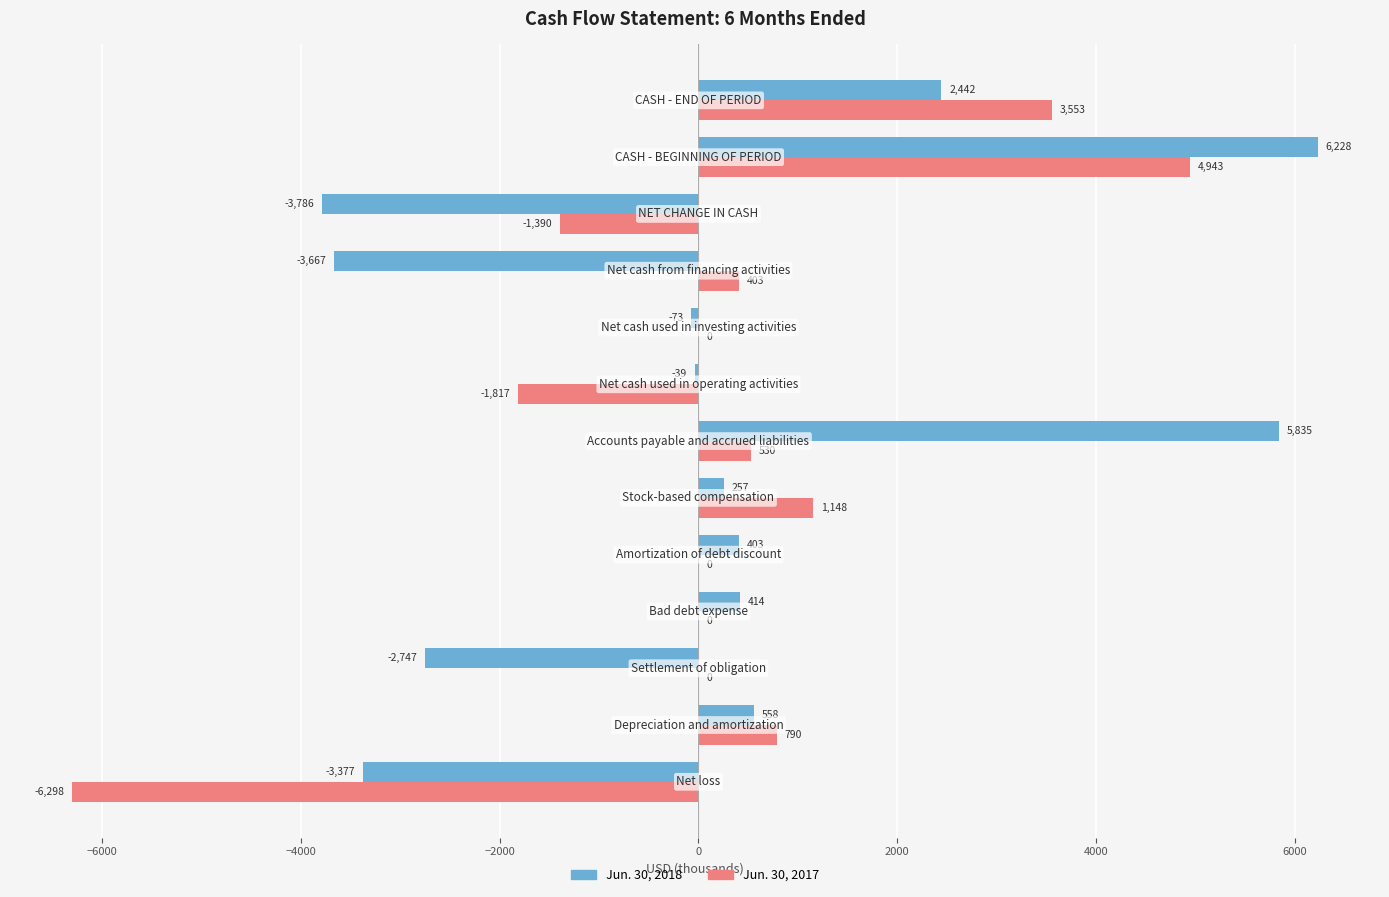

What is the maximum value shown in the chart?

6228